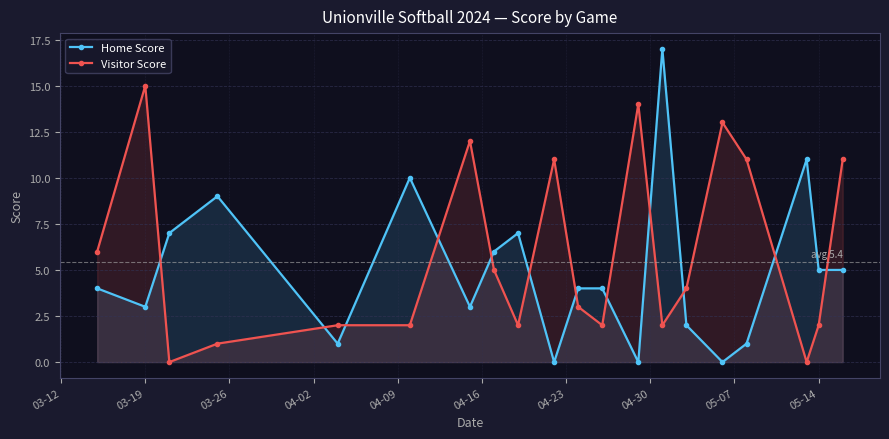

Rank the series by their average value, from highest to lowest.

Visitor Score, Home Score